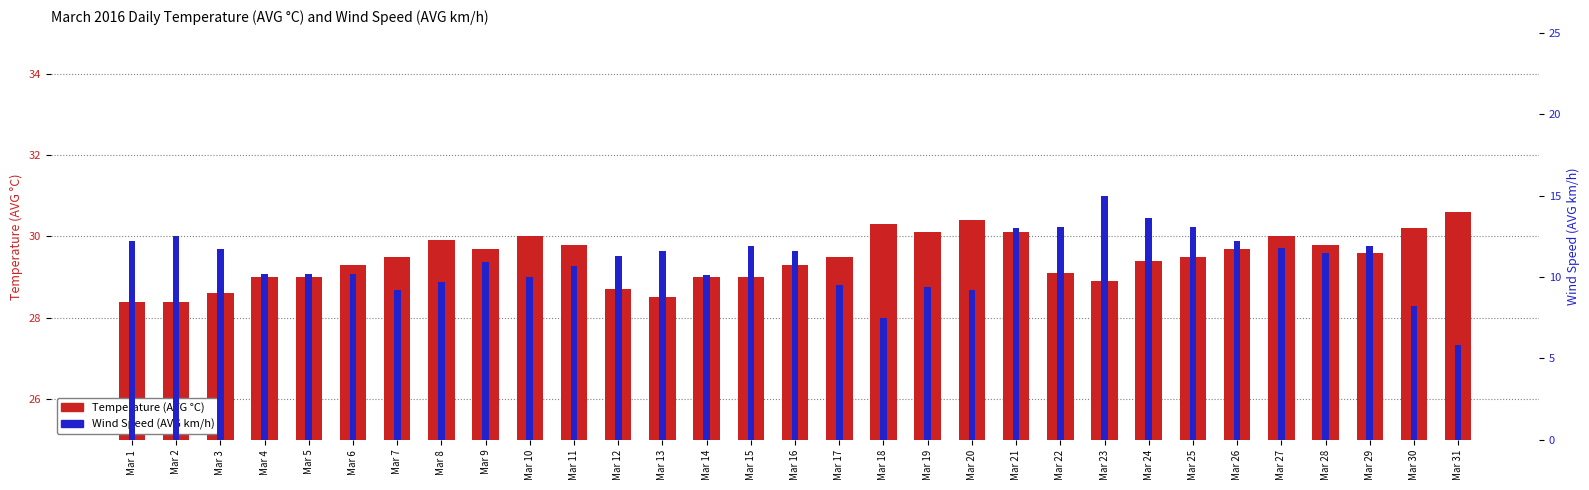

Reading left to right, transcribe all the data shown in this chart.

Temperature (AVG °C): Mar 1=28.4	Mar 2=28.4	Mar 3=28.6	Mar 4=29.0	Mar 5=29.0	Mar 6=29.3	Mar 7=29.5	Mar 8=29.9	Mar 9=29.7	Mar 10=30.0	Mar 11=29.8	Mar 12=28.7	Mar 13=28.5	Mar 14=29.0	Mar 15=29.0	Mar 16=29.3	Mar 17=29.5	Mar 18=30.3	Mar 19=30.1	Mar 20=30.4	Mar 21=30.1	Mar 22=29.1	Mar 23=28.9	Mar 24=29.4	Mar 25=29.5	Mar 26=29.7	Mar 27=30.0	Mar 28=29.8	Mar 29=29.6	Mar 30=30.2	Mar 31=30.6
Wind Speed (AVG km/h): Mar 1=12.2	Mar 2=12.5	Mar 3=11.7	Mar 4=10.2	Mar 5=10.2	Mar 6=10.2	Mar 7=9.2	Mar 8=9.7	Mar 9=10.9	Mar 10=10.0	Mar 11=10.7	Mar 12=11.3	Mar 13=11.6	Mar 14=10.1	Mar 15=11.9	Mar 16=11.6	Mar 17=9.5	Mar 18=7.5	Mar 19=9.4	Mar 20=9.2	Mar 21=13.0	Mar 22=13.1	Mar 23=15.0	Mar 24=13.6	Mar 25=13.1	Mar 26=12.2	Mar 27=11.8	Mar 28=11.5	Mar 29=11.9	Mar 30=8.2	Mar 31=5.8